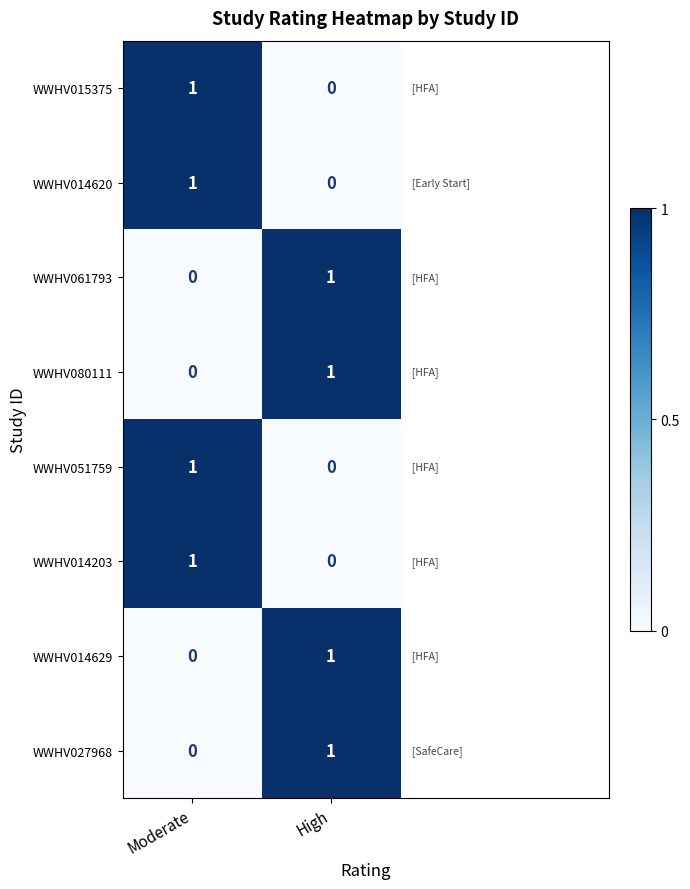

At which label is WWHV015375 closest to 0?

High